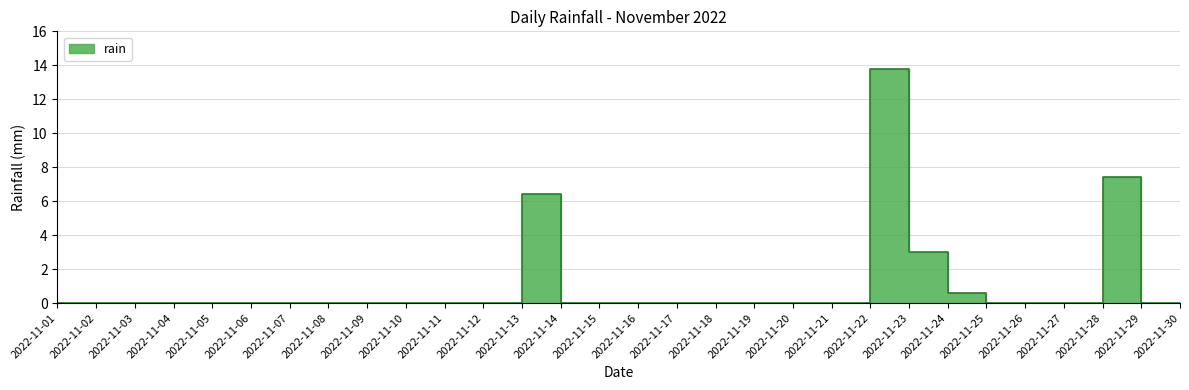

Reading left to right, extract all data points from this chart.

2022-11-01=0.0	2022-11-02=0.0	2022-11-03=0.0	2022-11-04=0.0	2022-11-05=0.0	2022-11-06=0.0	2022-11-07=0.0	2022-11-08=0.0	2022-11-09=0.0	2022-11-10=0.0	2022-11-11=0.0	2022-11-12=0.0	2022-11-13=0.0	2022-11-14=6.4	2022-11-15=0.0	2022-11-16=0.0	2022-11-17=0.0	2022-11-18=0.0	2022-11-19=0.0	2022-11-20=0.0	2022-11-21=0.0	2022-11-22=0.0	2022-11-23=13.8	2022-11-24=3.0	2022-11-25=0.6	2022-11-26=0.0	2022-11-27=0.0	2022-11-28=0.0	2022-11-29=7.4	2022-11-30=0.0